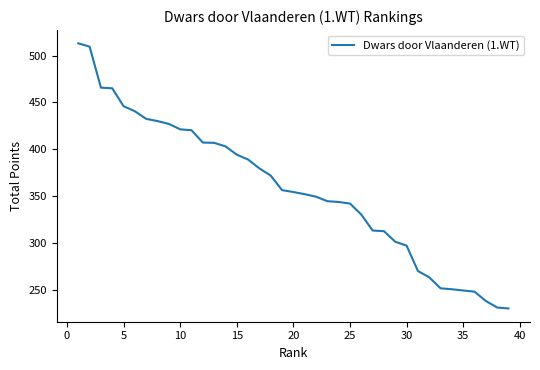

What is the smallest value displayed?

230.0